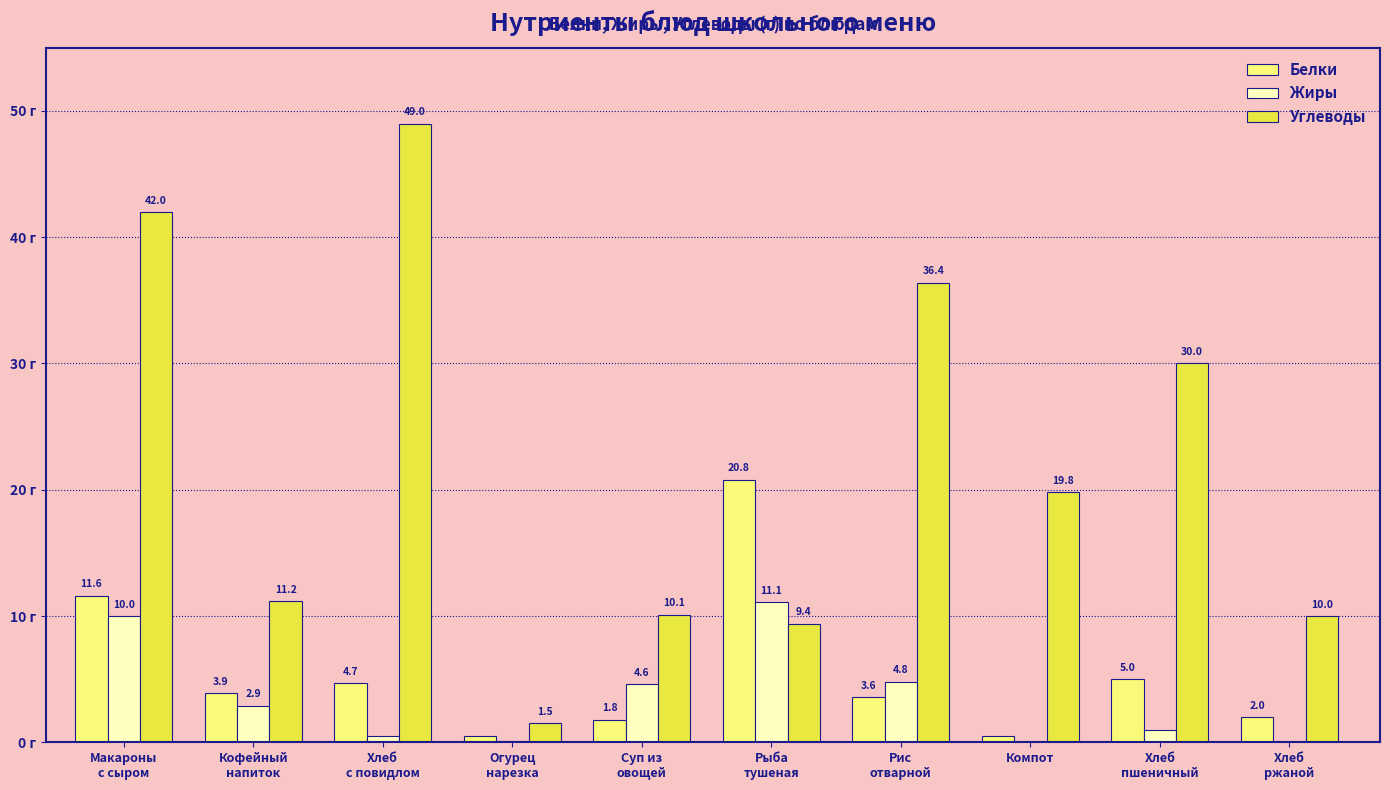

Which series has the largest total across all categories?

Углеводы